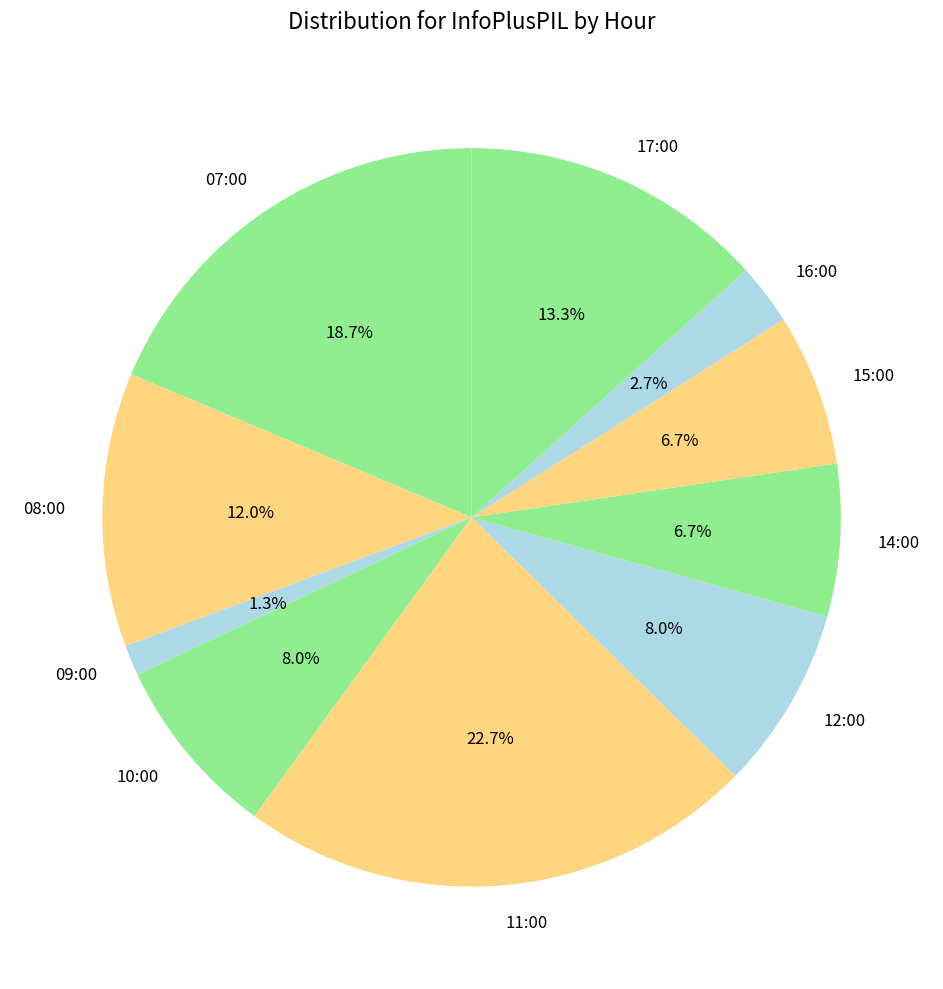

True or false: 08:00 accounts for 12% of the total.

True